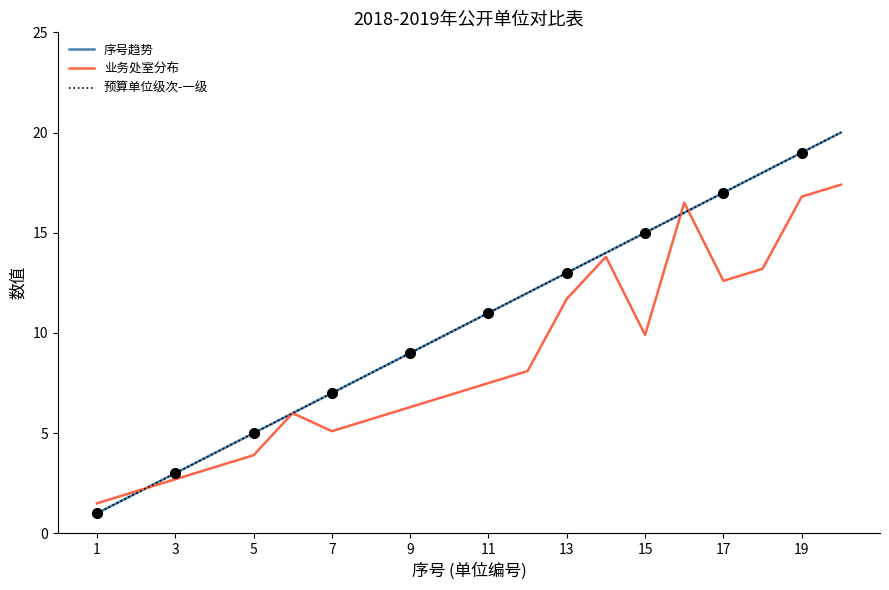

At which label does 预算单位级次-一级 reach its minimum?

1